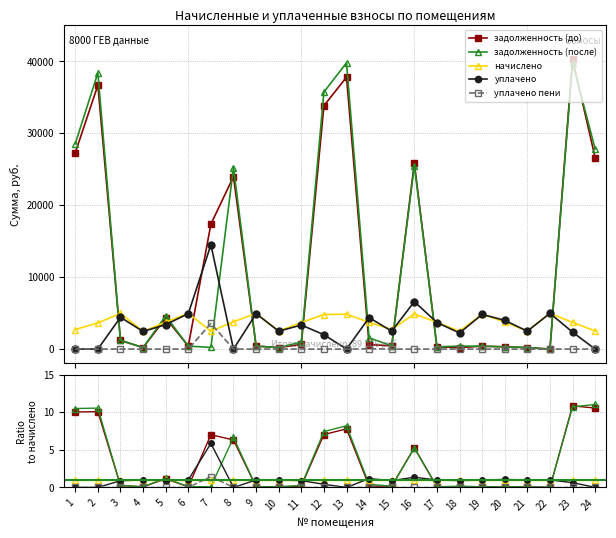

Where is the first local maximum for задолженность (после)?

2